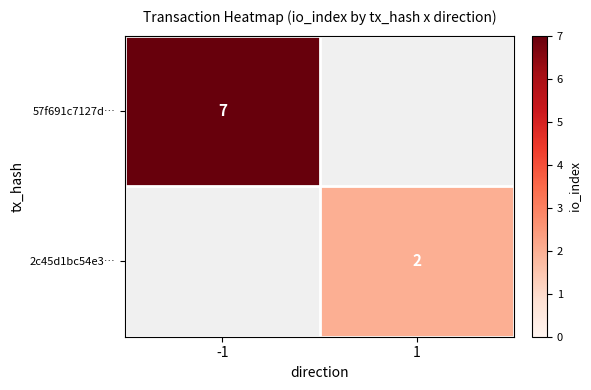

True or false: 57f691c7127d… has a value of 11.0 at -1.

False